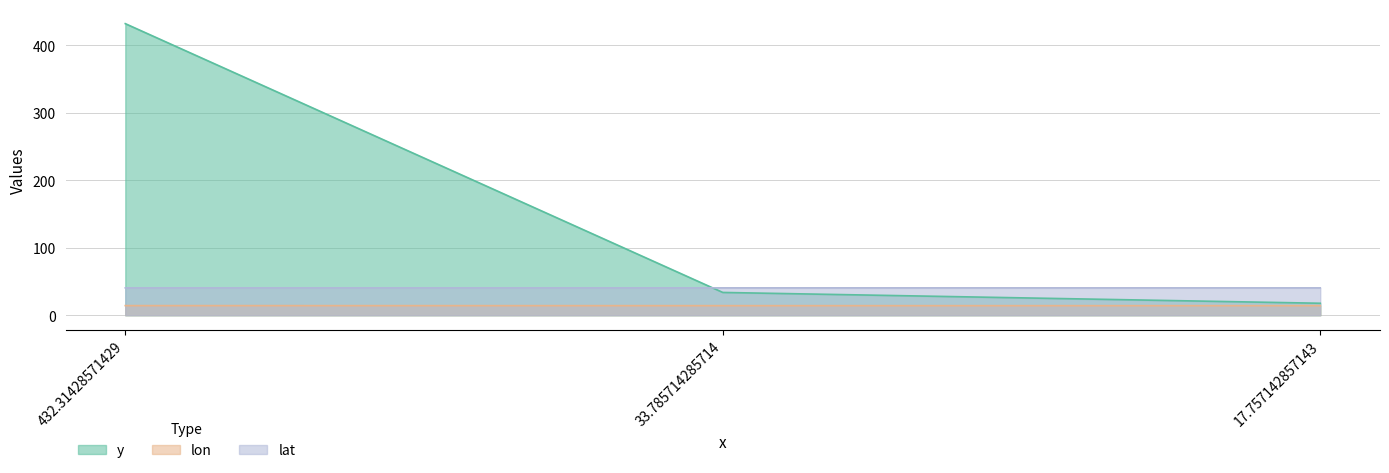

What is the sum of all y values?

483.9